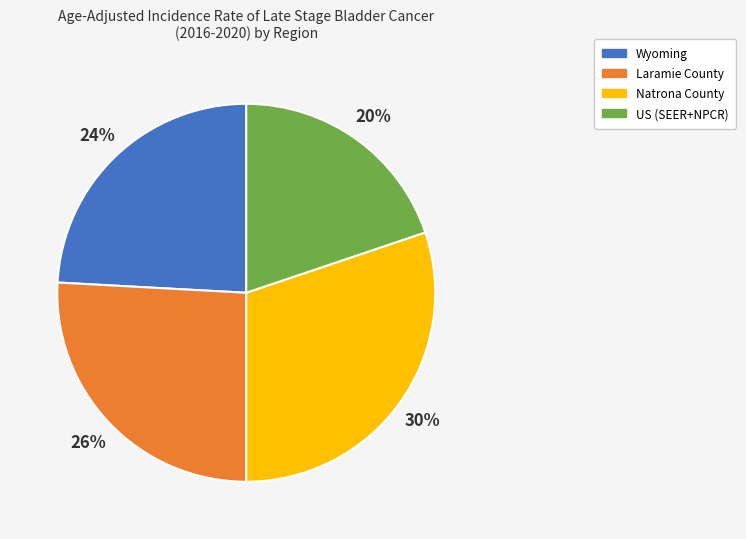

Is Laramie County the majority of the pie?

No